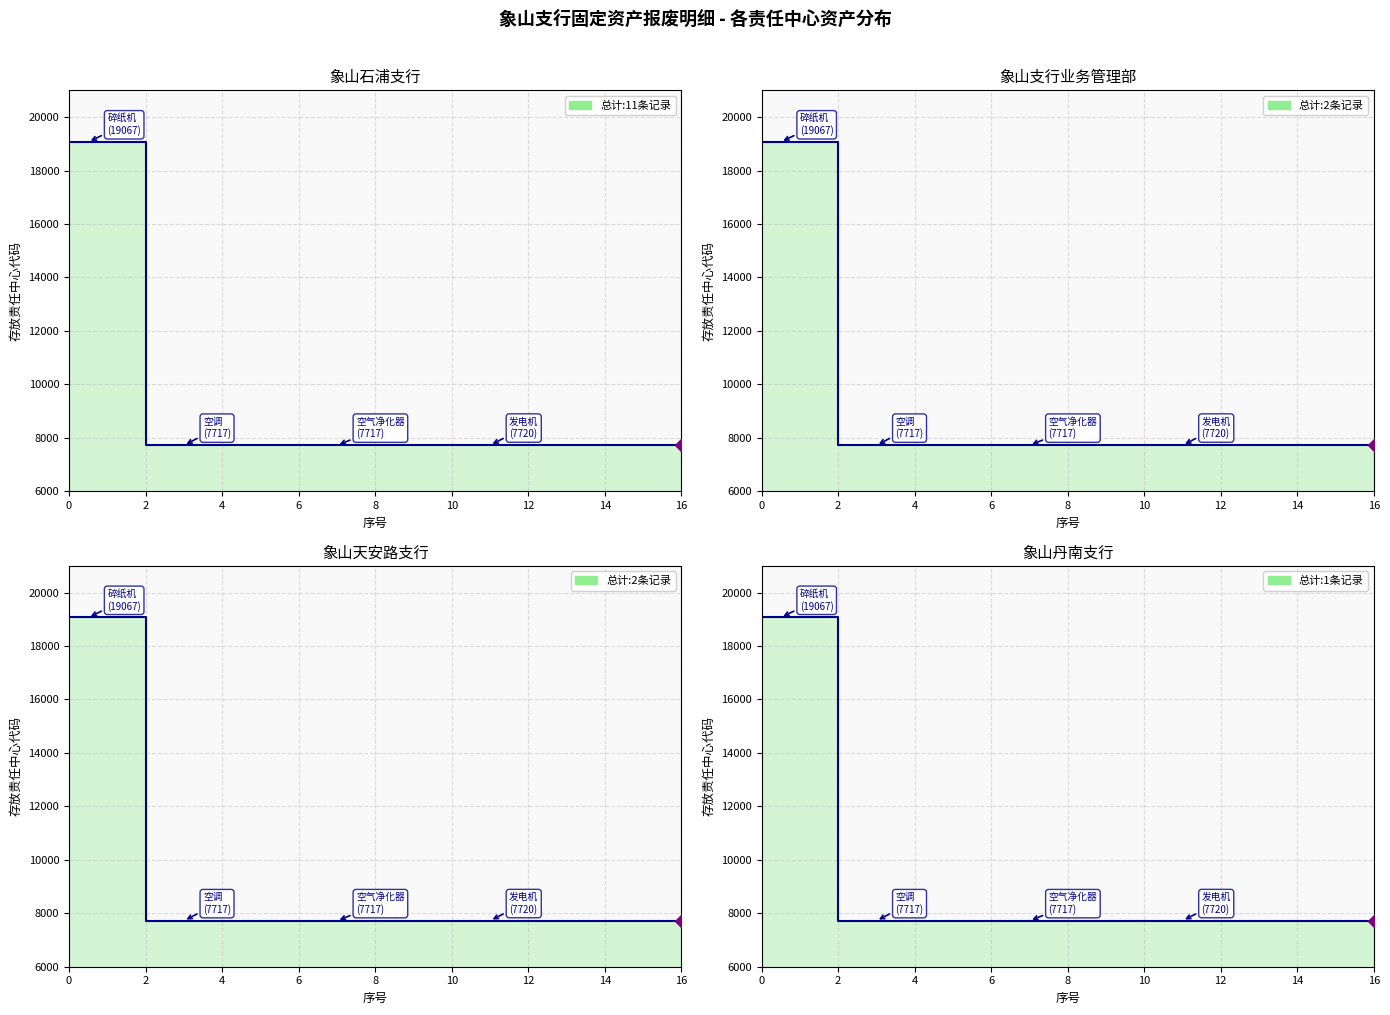

Count the number of categories in the chart.

17